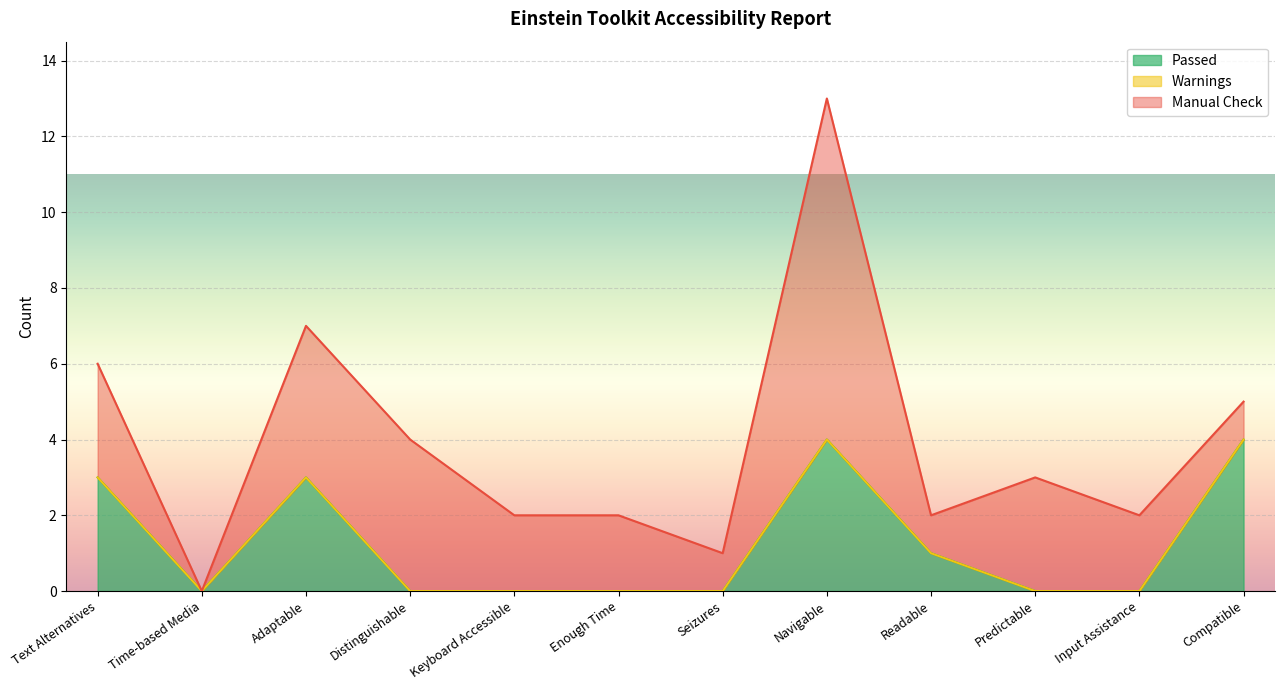

Where is Passed nearest to the value 2?

Text Alternatives